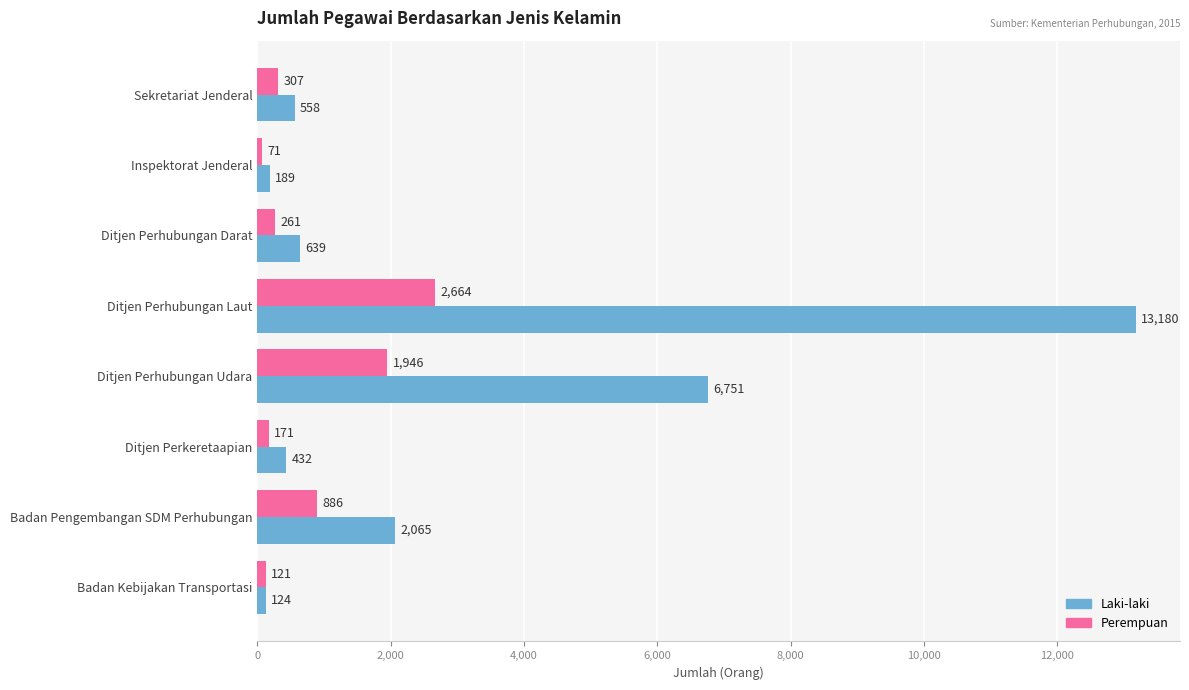

True or false: Laki-laki has a value of 2065 at Badan Pengembangan SDM Perhubungan.

True